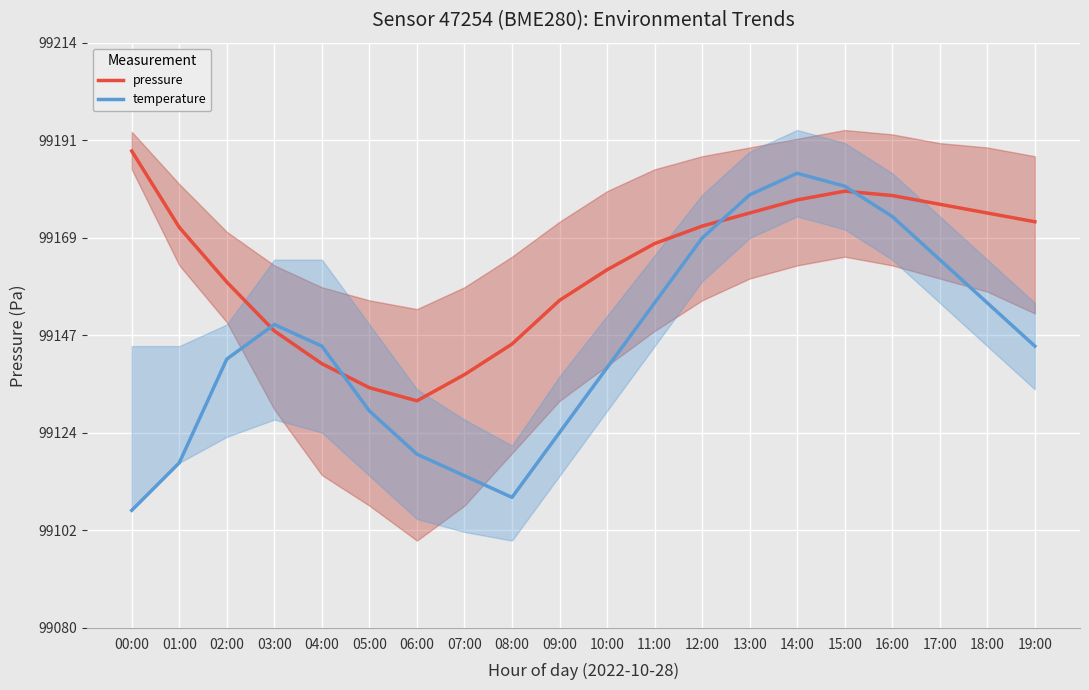

What is the sum of all pressure values?

1983252.6